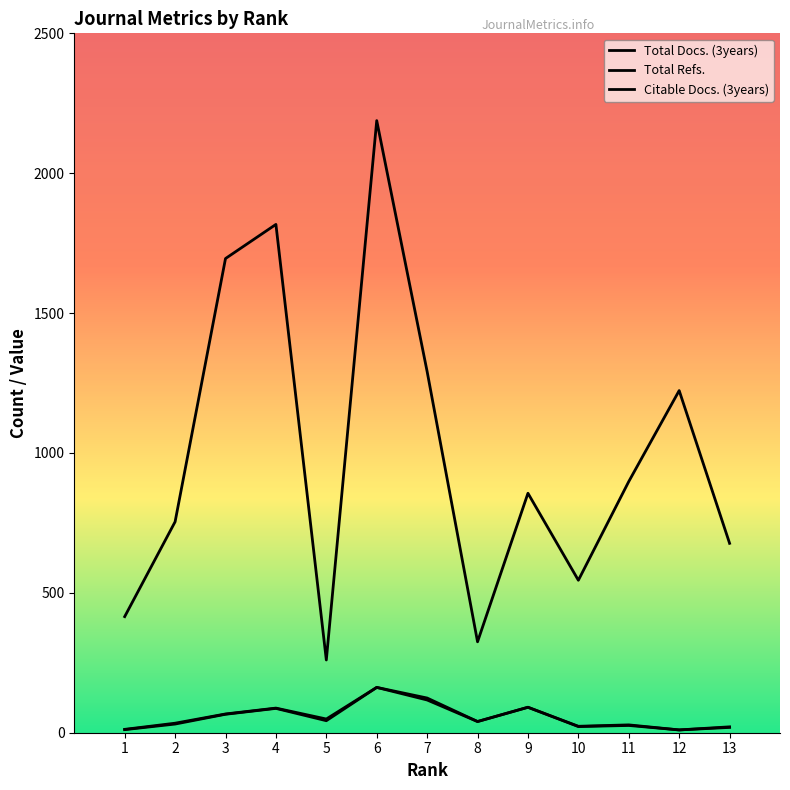

True or false: Total Docs. (3years) and Total Refs. cross at least once.

False